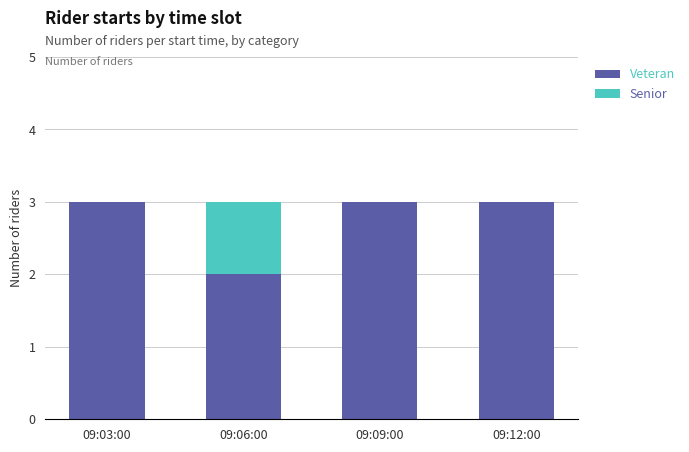

What is the highest value of the Veteran series?

3